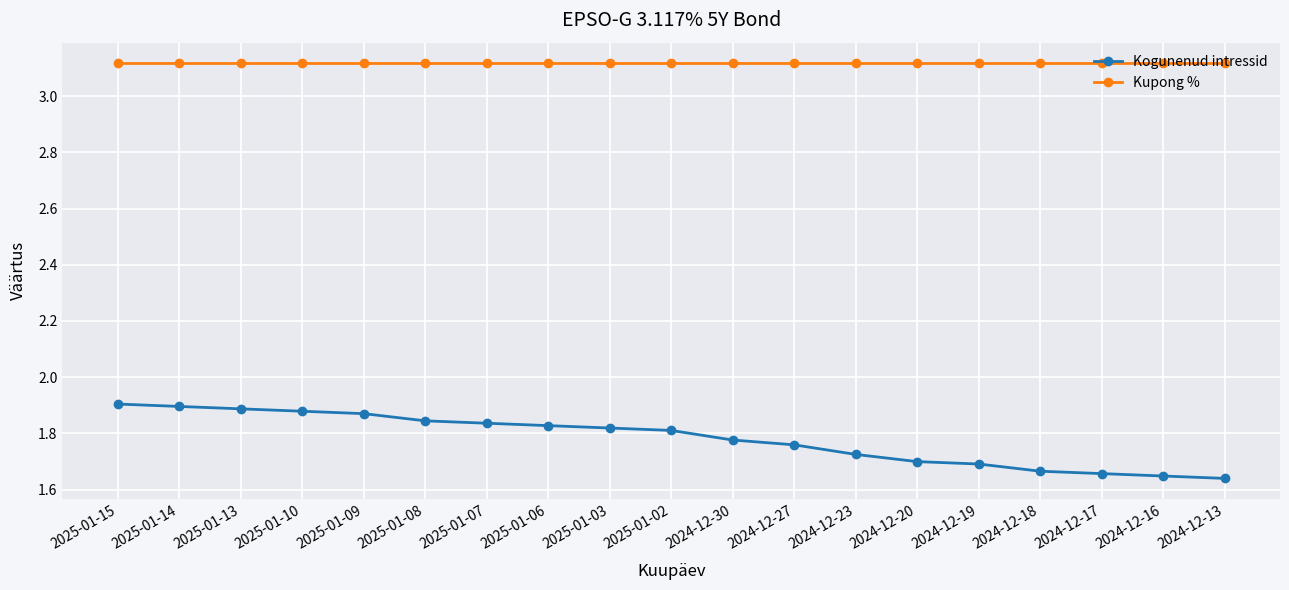

Which series has the largest total across all categories?

Kupong %